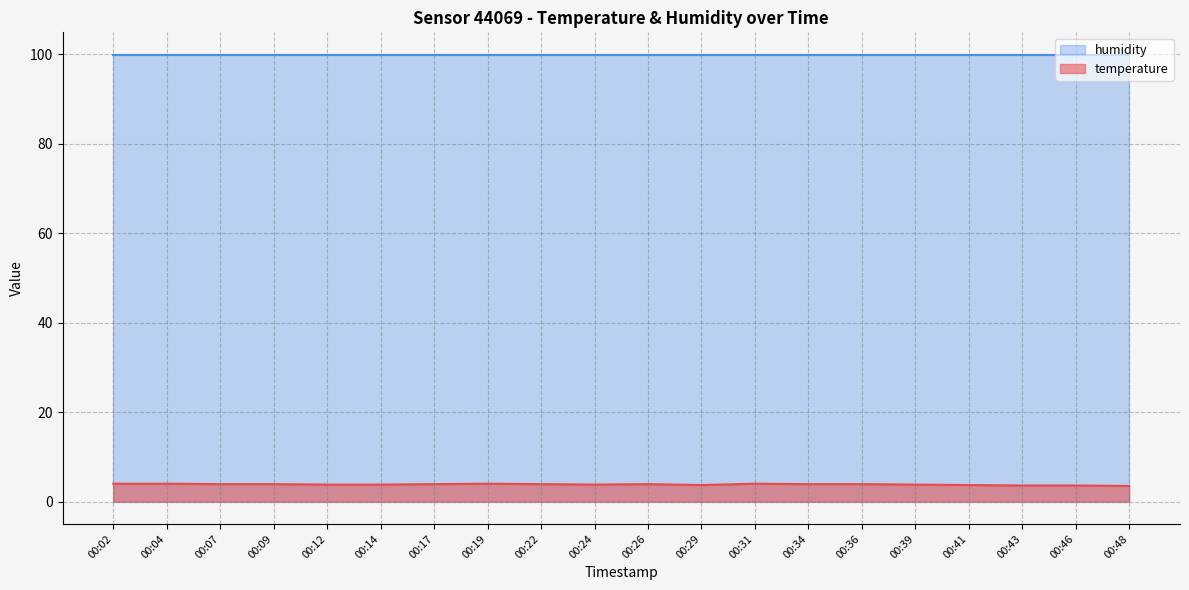

What is the difference between the maximum and second lowest values?

0.4